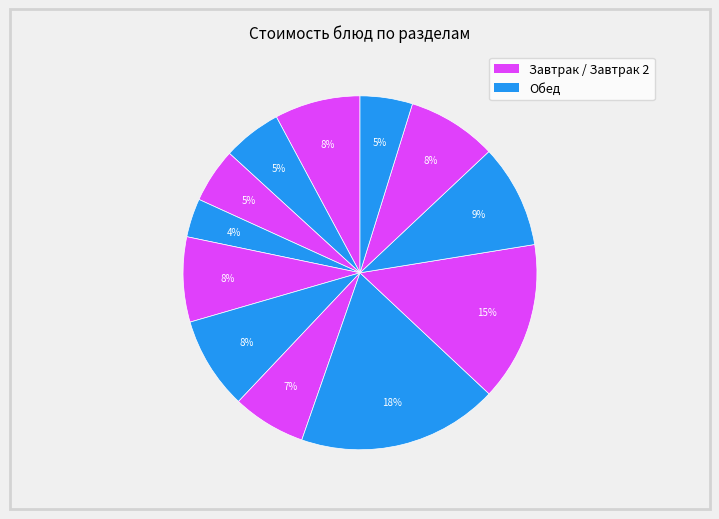

How many segments does this pie chart have?

12